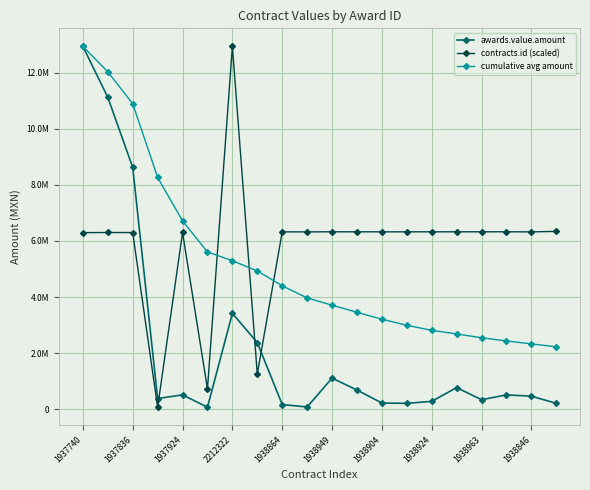

What are all the series names shown in the legend?

awards.value.amount, contracts.id (scaled), cumulative avg amount